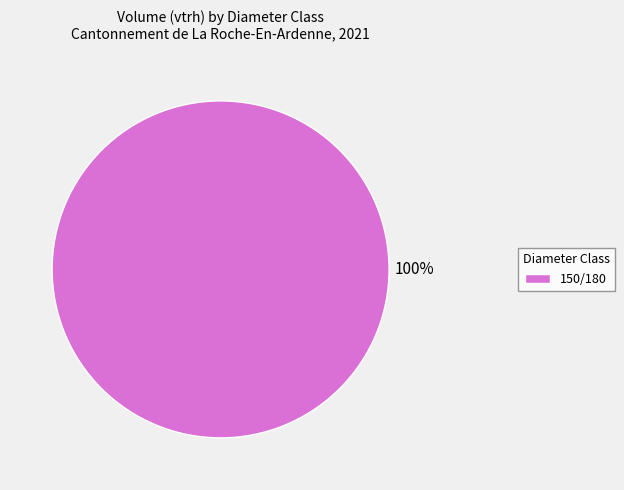

Count the number of slices in the pie.

1